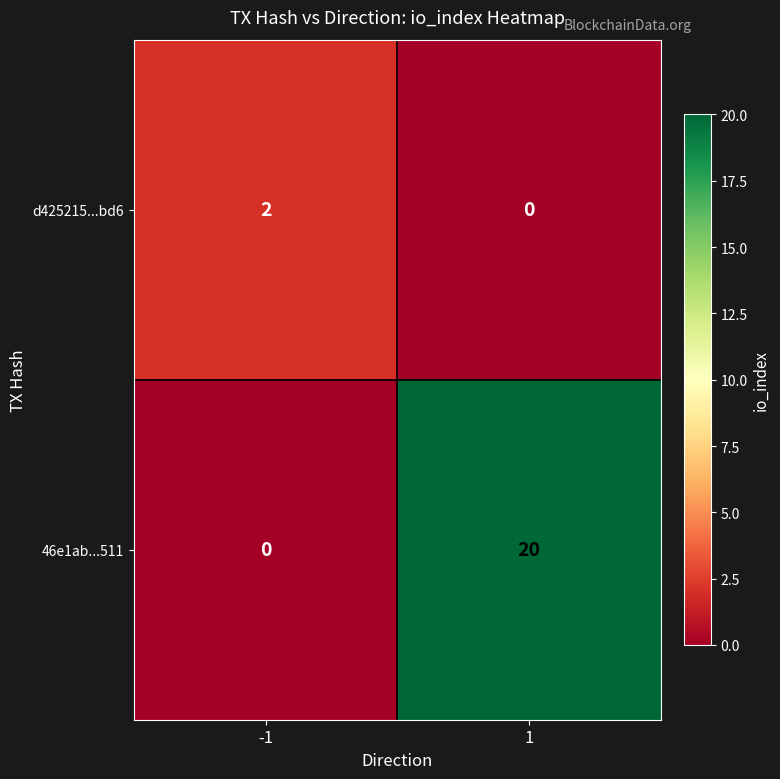

List the series in order of their overall mean, lowest first.

d425215...bd6, 46e1ab...511